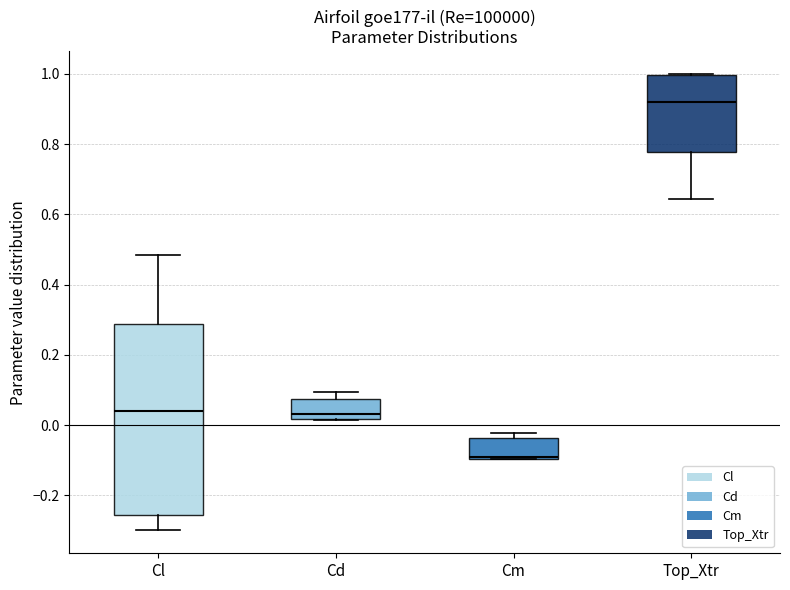

Comparing the boxes themselves (not the whiskers), which one is the tallest?

Cl